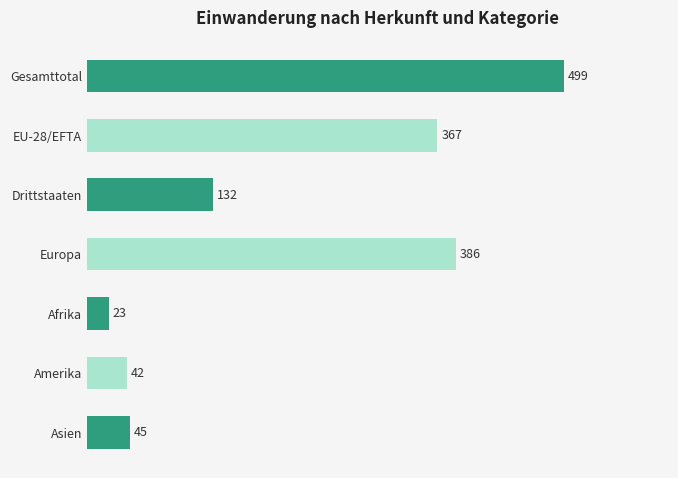

How many categories are shown in the chart?

7